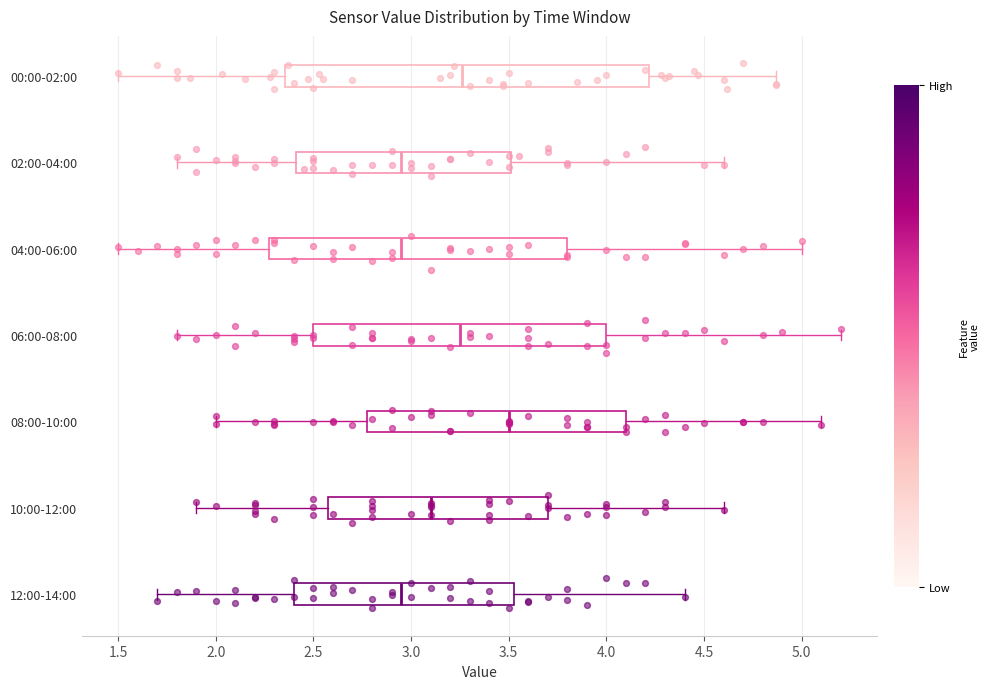

Which box is the widest, from its left edge to its right edge?

00:00-02:00